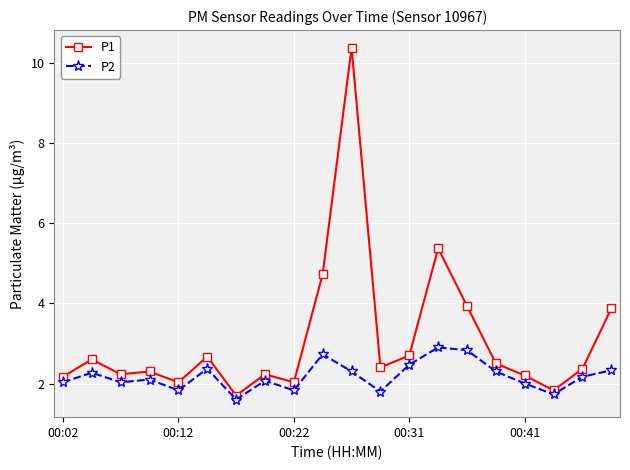

Which series has the largest range (max minus min)?

P1